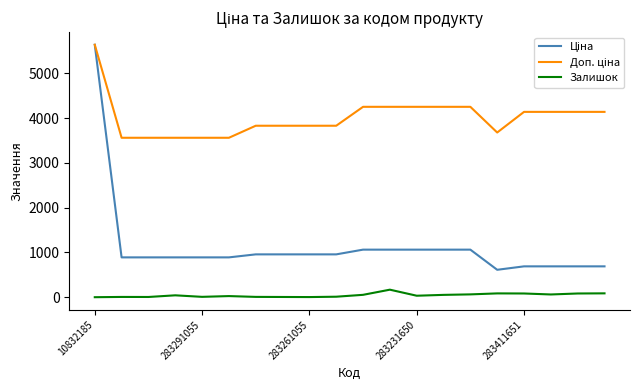

Count the number of categories in the chart.

20